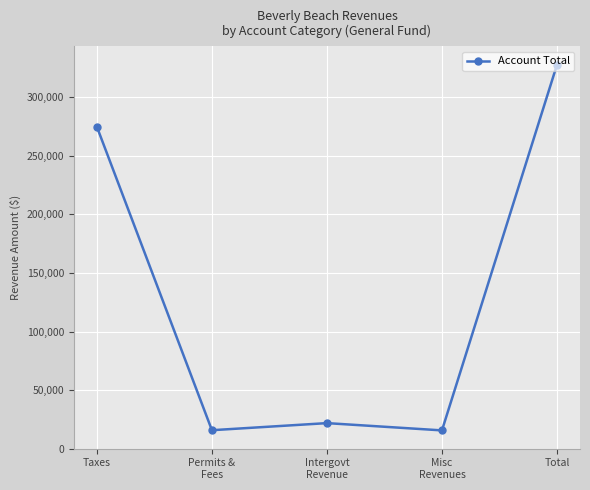

What is the value of the 4th point from the left?

15559